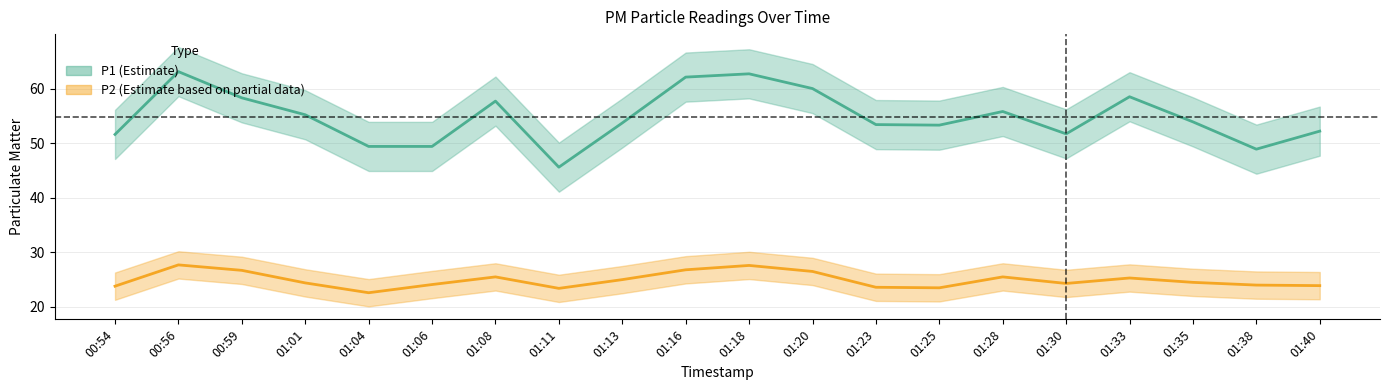

What is the value of the P2 mean point at the 14th from the left?

23.5